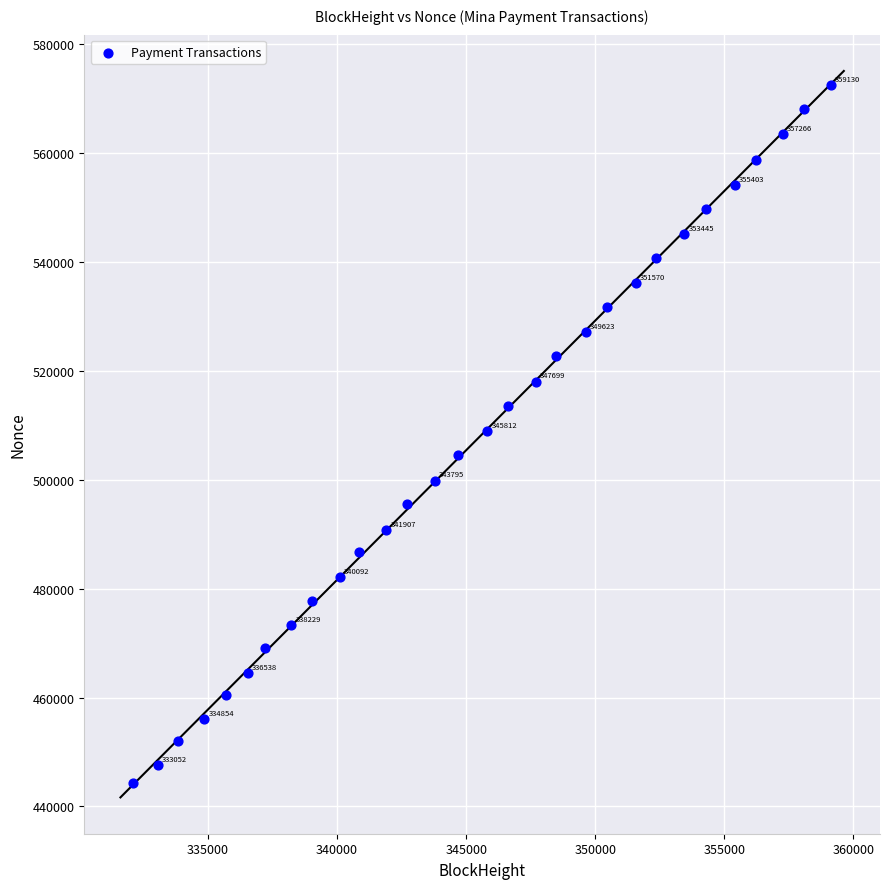

What Y value in the scatter plot is closest to 508452?

508955